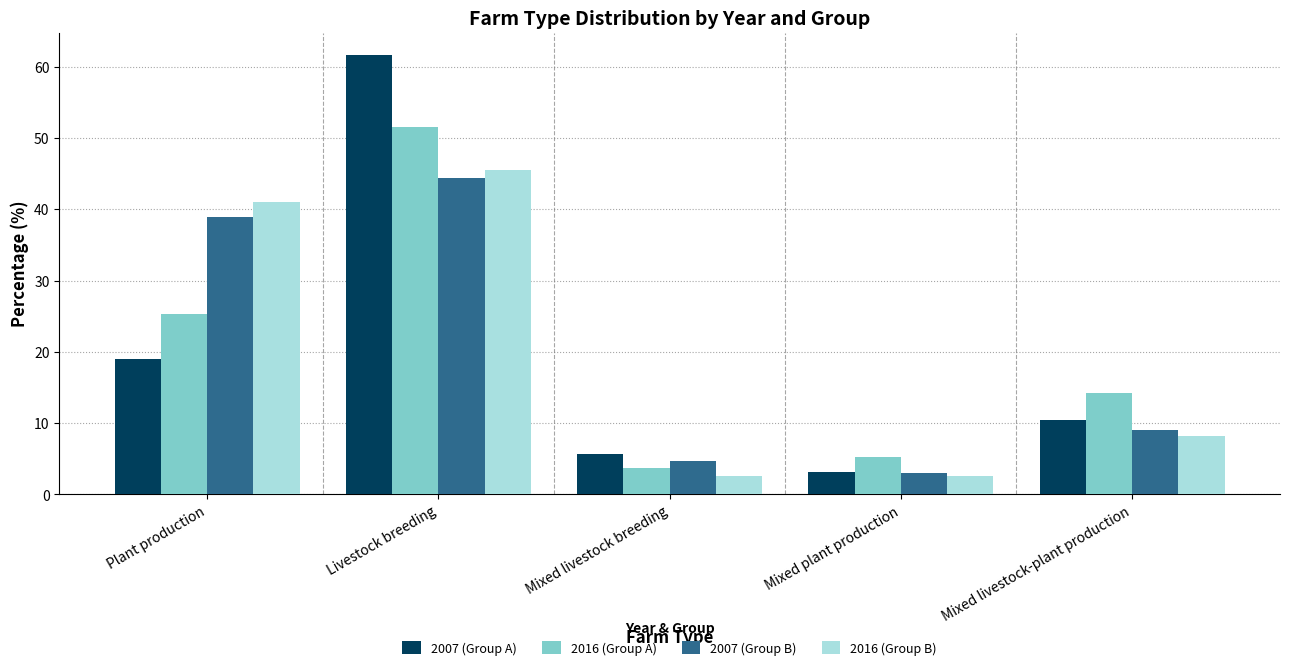

Reading left to right, what are all the values shown in this chart?

2007 (Group A): Plant production=19.0	Livestock breeding=61.7	Mixed livestock breeding=5.7	Mixed plant production=3.2	Mixed livestock-plant production=10.4
2016 (Group A): Plant production=25.3	Livestock breeding=51.6	Mixed livestock breeding=3.7	Mixed plant production=5.2	Mixed livestock-plant production=14.2
2007 (Group B): Plant production=38.9	Livestock breeding=44.4	Mixed livestock breeding=4.7	Mixed plant production=2.9	Mixed livestock-plant production=9.1
2016 (Group B): Plant production=41.0	Livestock breeding=45.5	Mixed livestock breeding=2.6	Mixed plant production=2.6	Mixed livestock-plant production=8.2